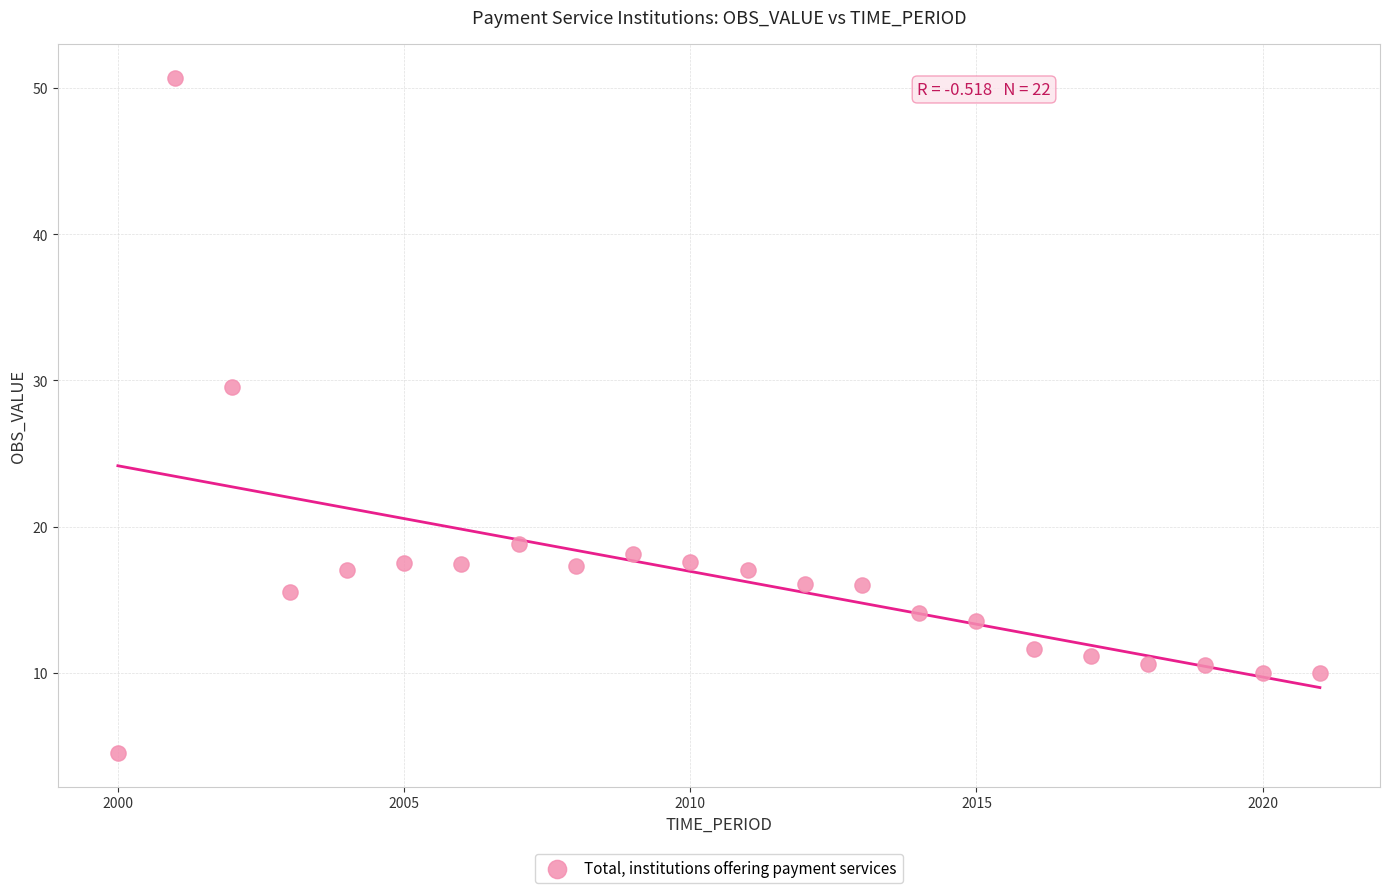

What is the range of Y values (max minus min)?

46.2